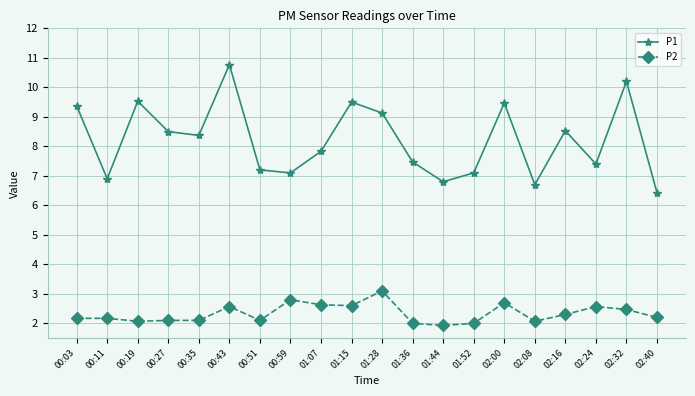

Reading left to right, extract all data points from this chart.

P1: 00:03=9.4	00:11=6.9	00:19=9.5	00:27=8.5	00:35=8.4	00:43=10.8	00:51=7.2	00:59=7.1	01:07=7.8	01:15=9.5	01:28=9.1	01:36=7.5	01:44=6.8	01:52=7.1	02:00=9.5	02:08=6.7	02:16=8.5	02:24=7.4	02:32=10.2	02:40=6.4
P2: 00:03=2.2	00:11=2.2	00:19=2.1	00:27=2.1	00:35=2.1	00:43=2.6	00:51=2.1	00:59=2.8	01:07=2.6	01:15=2.6	01:28=3.1	01:36=2.0	01:44=1.9	01:52=2.0	02:00=2.7	02:08=2.1	02:16=2.3	02:24=2.6	02:32=2.5	02:40=2.2